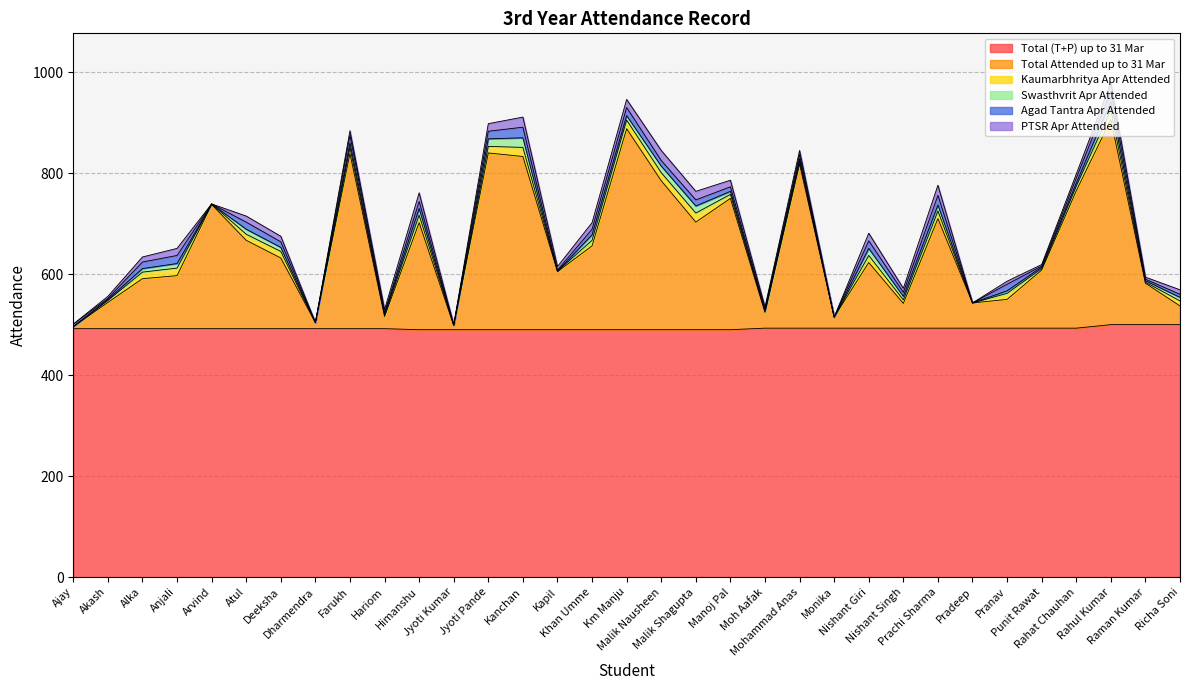

Which series has the widest spread of values?

Total Attended up to 31 Mar